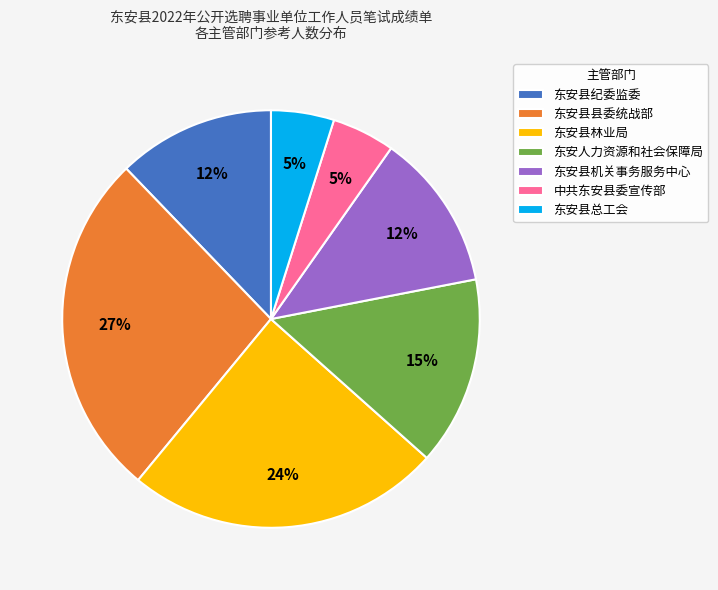

To the nearest percent, what is the combined percentage of 东安县县委统战部 and 中共东安县委宣传部?

32%